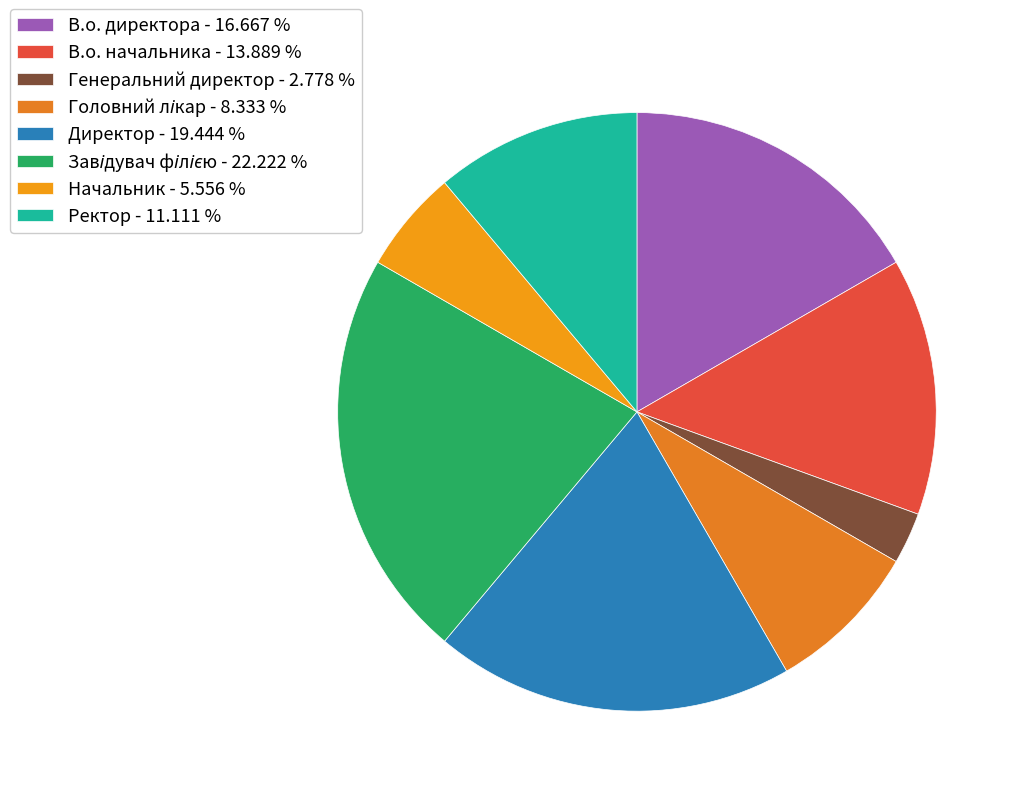

Is there any slice that represents more than half of the pie?

No